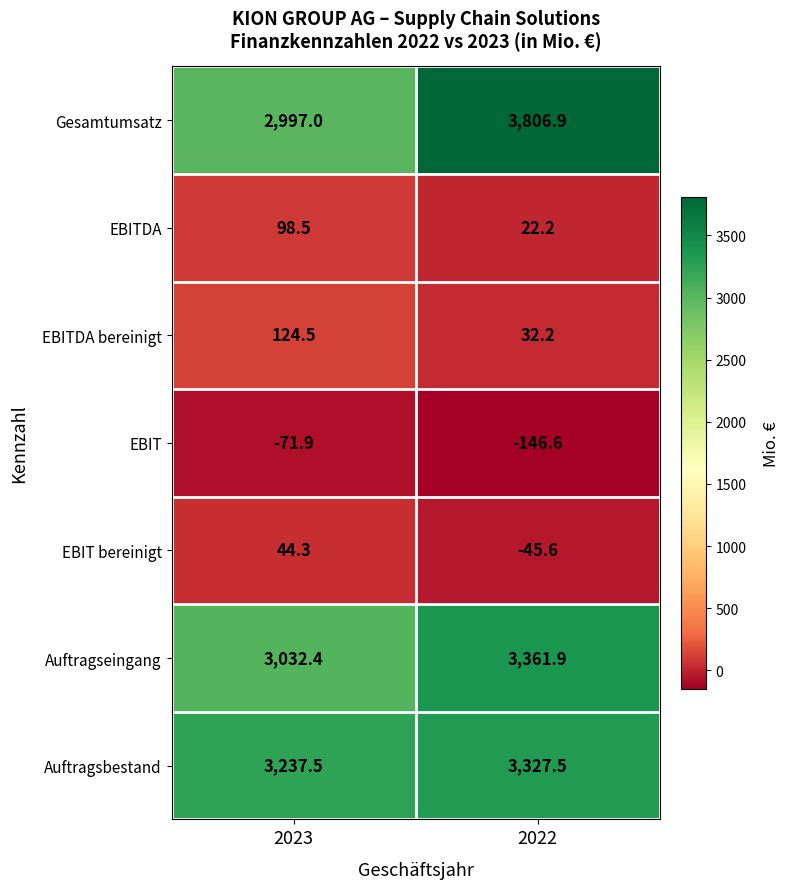

What is the difference between the highest and lowest values at 2023?

3309.4